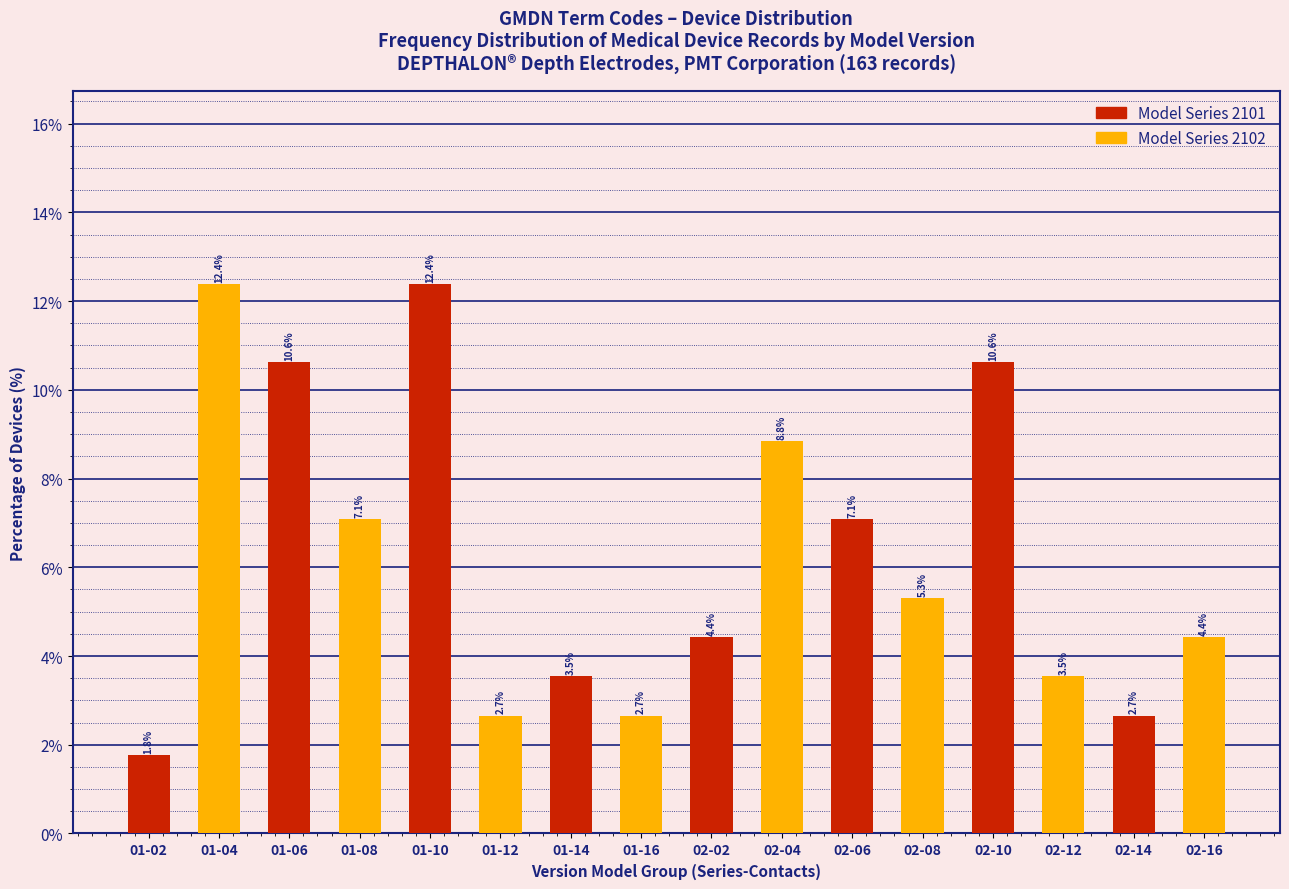

Which series changed the most between 01-06 and 02-02?

Model Series 2101